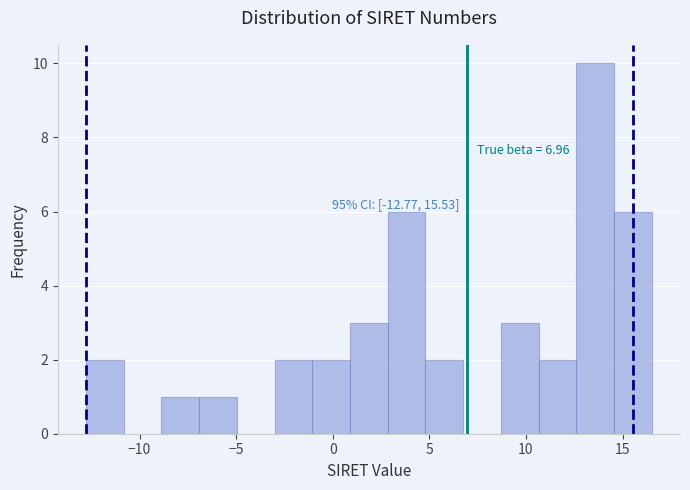

Around what value on the x-axis is the tallest bar? Give the approximate position of its centre, as read against the axis.

13.5